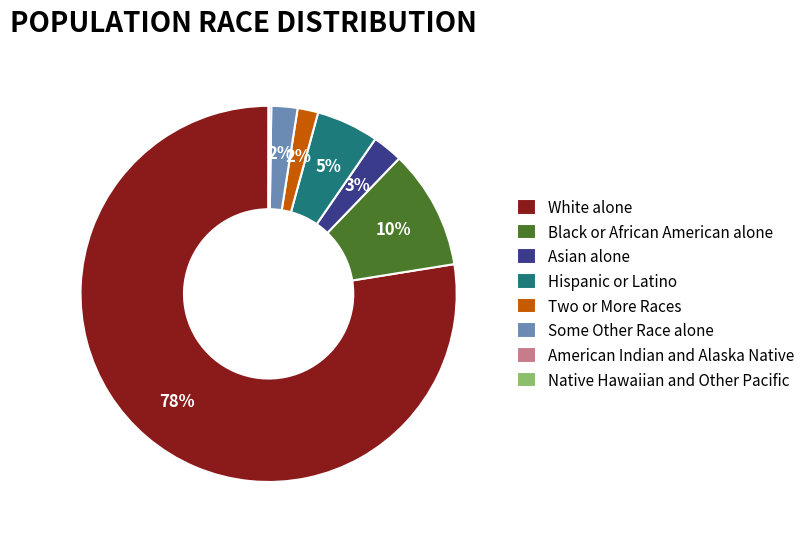

Which has a higher value, Some Other Race alone or Hispanic or Latino?

Hispanic or Latino